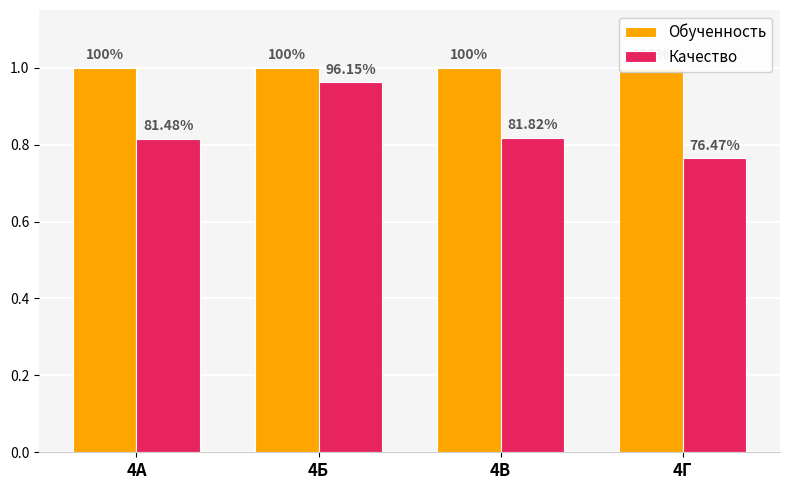

Where is Обученность nearest to the value 1?

4А